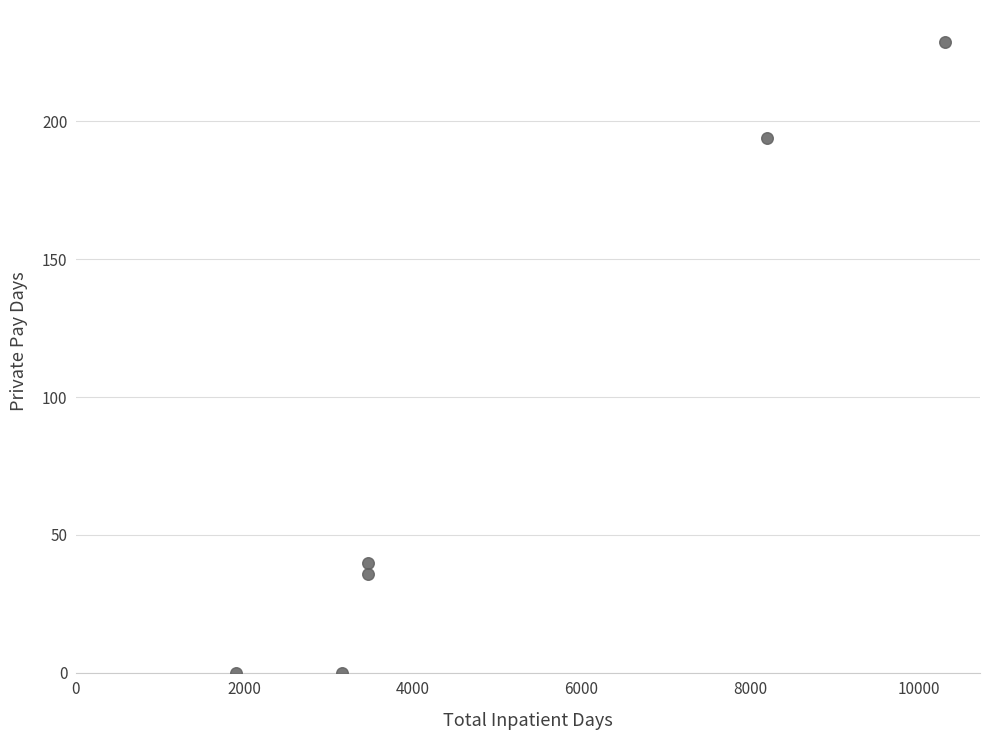

What is the average X value?

5082